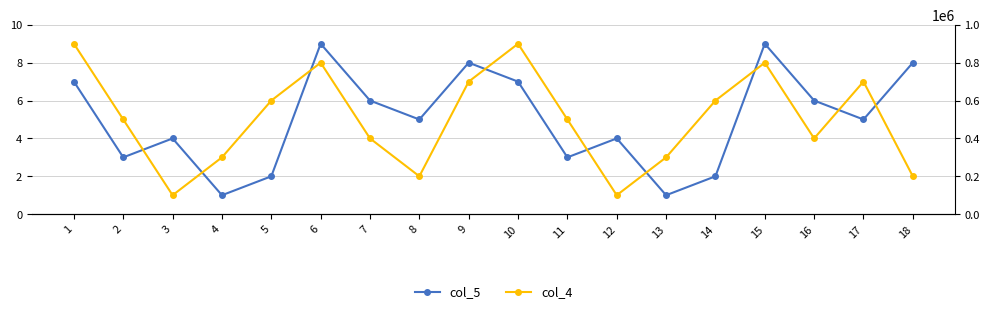

The value of col_4 at 16 is 99816. True or false?

False